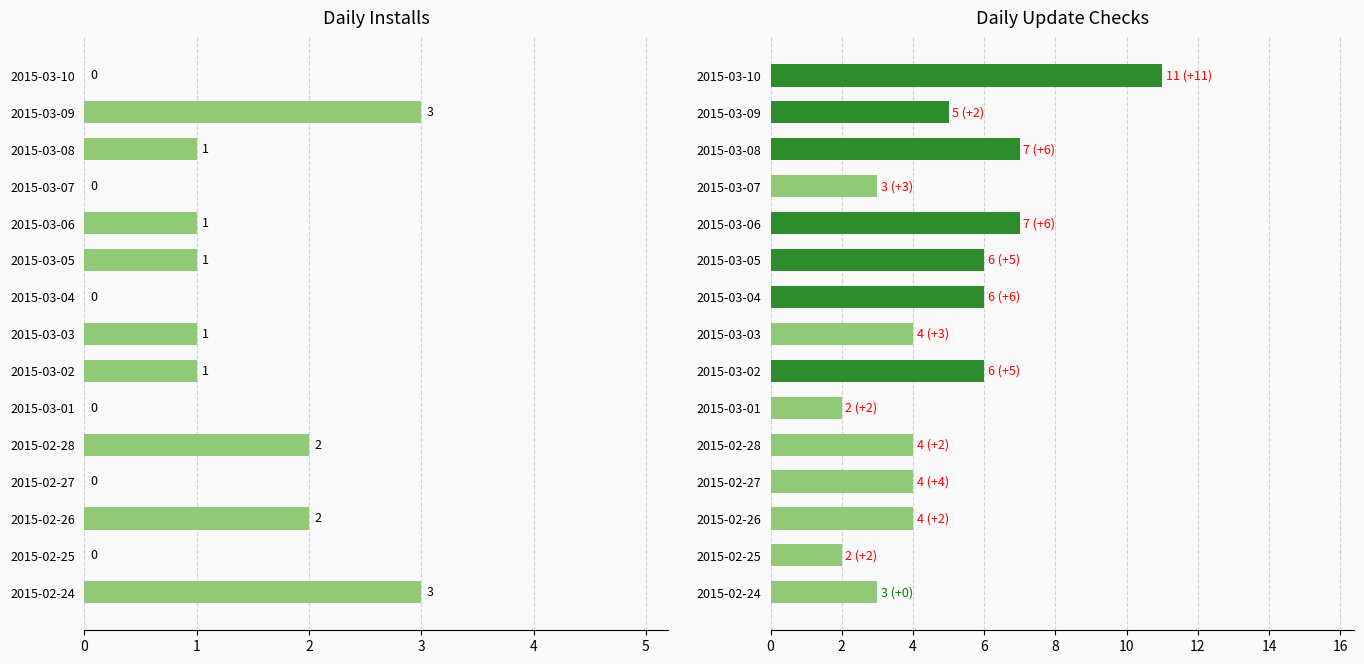

What is the highest value of the Installs series?

3